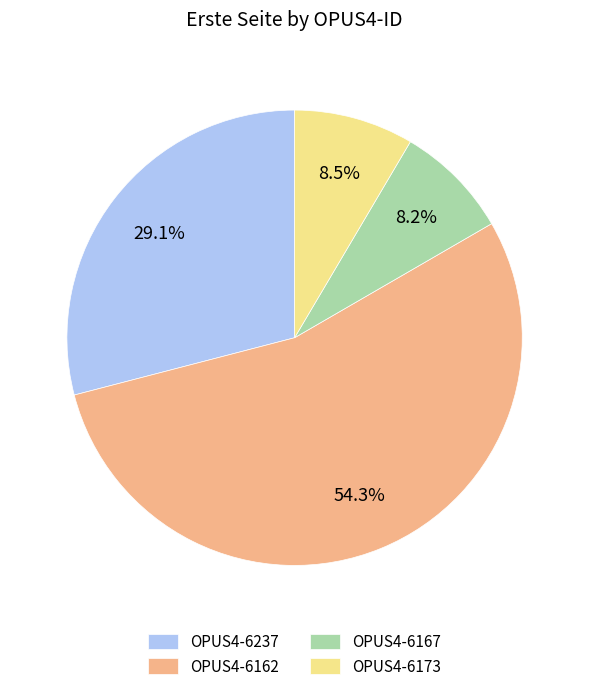

To the nearest percent, what portion does OPUS4-6237 represent?

29%